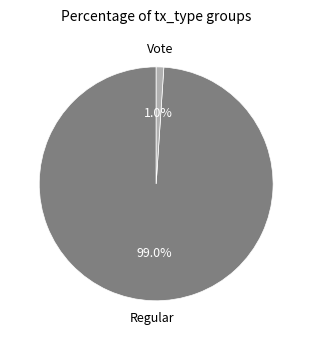

Is there a majority slice in this chart?

Yes